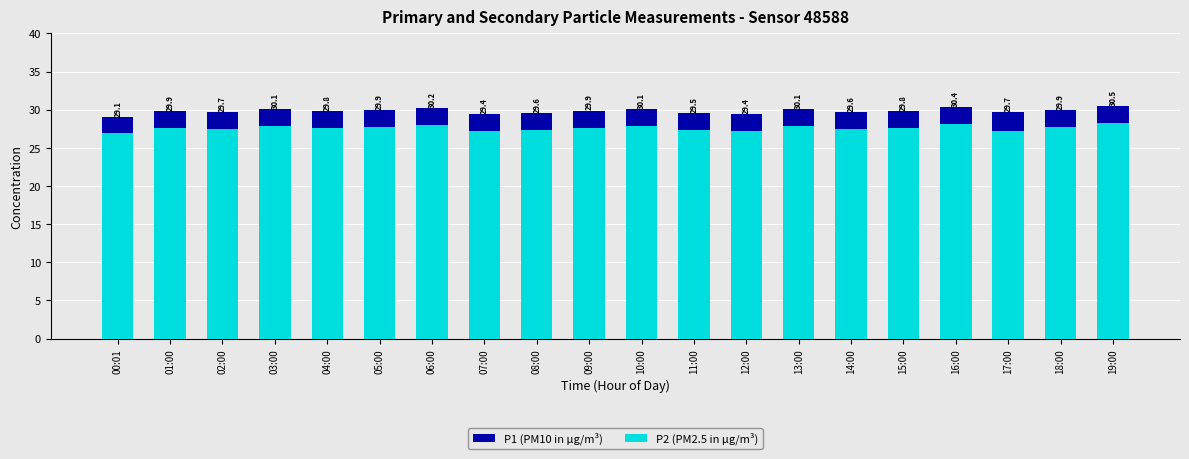

What is the sum of all P2 (PM2.5 in µg/m³) values?

552.4